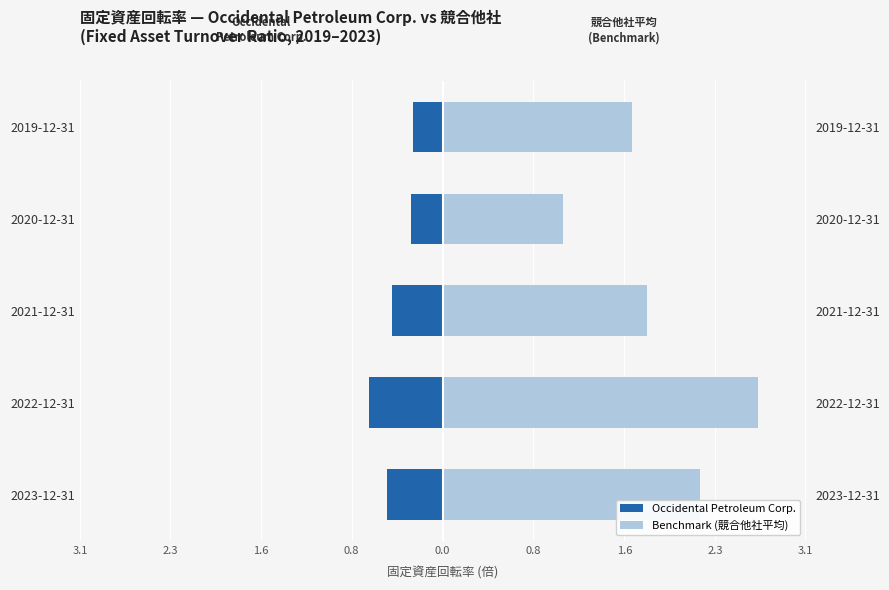

Reading left to right, extract all data points from this chart.

Occidental Petroleum Corp.: -0.5	-0.6	-0.4	-0.3	-0.2
Benchmark (競合他社平均): 2.2	2.7	1.8	1.0	1.6